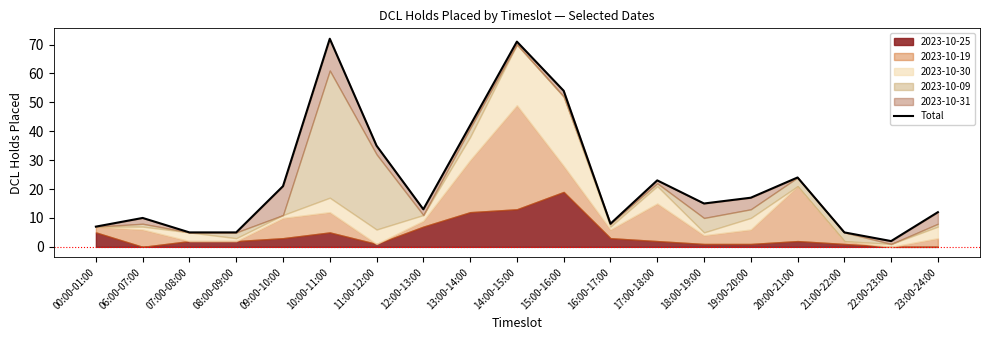

How many points are lower than both their immediate neighbors (excluding endpoints)?

4